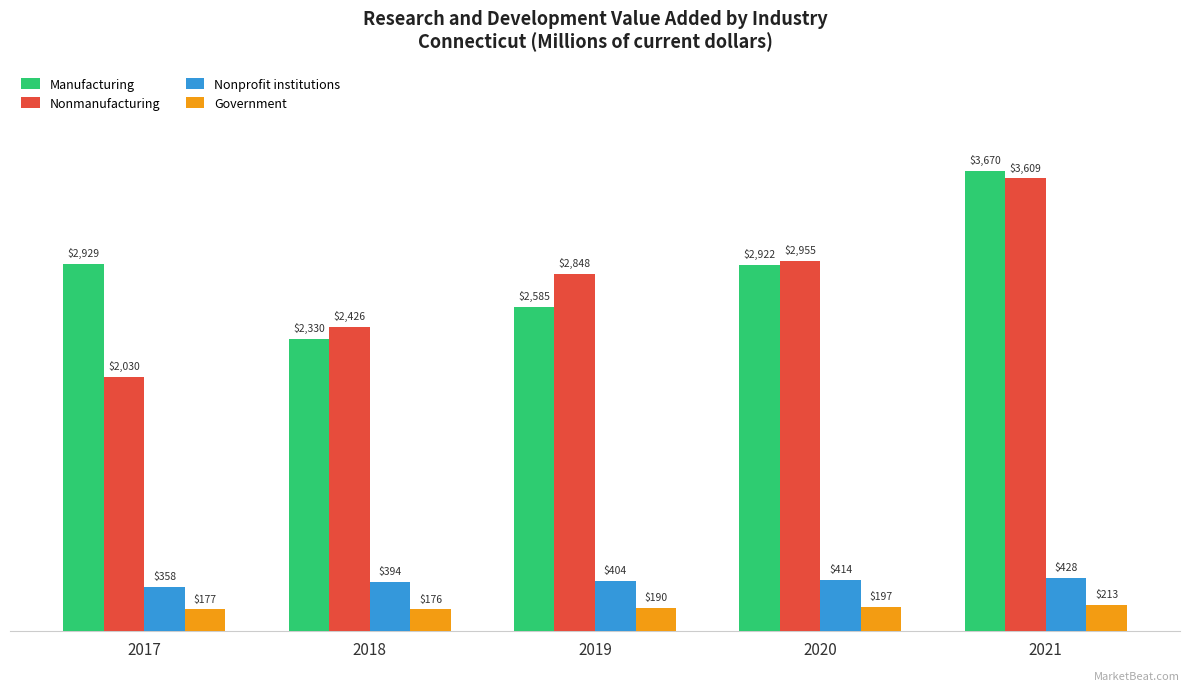

The value of Nonprofit institutions at 2018 is 146.1. True or false?

False